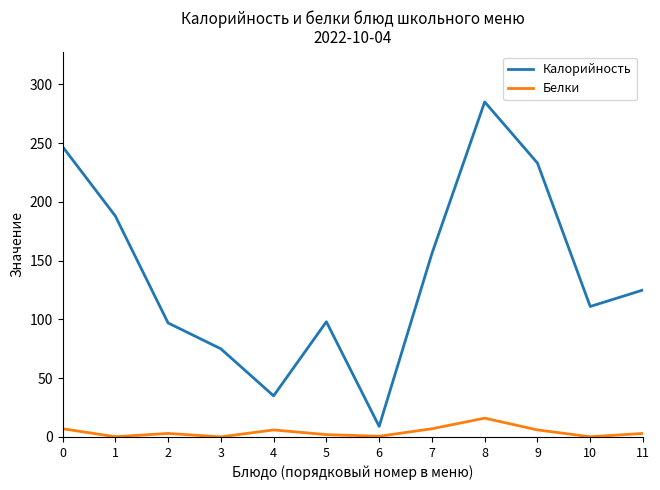

True or false: Белки has a value of 7.0 at 7.

True